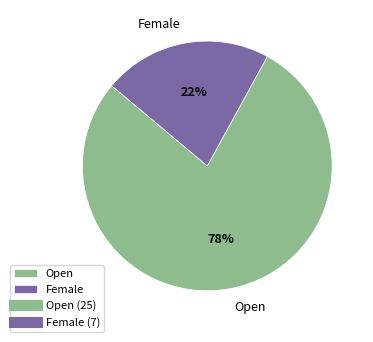

Does Female account for over 50% of the chart?

No